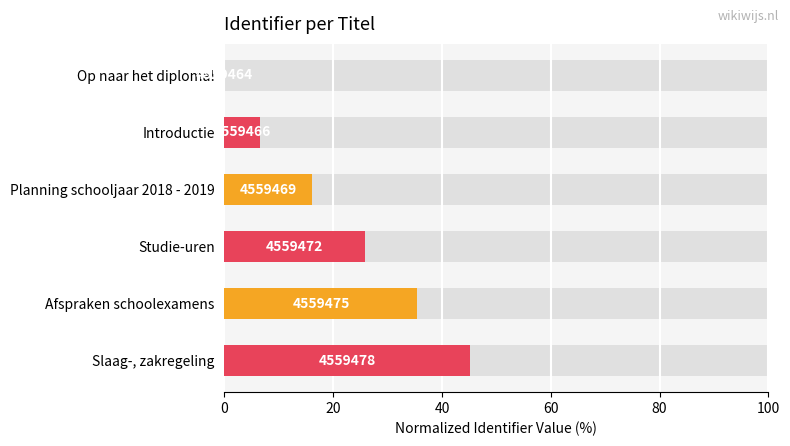

Reading right to left, extract all data points from this chart.

45.2	35.5	25.8	16.1	6.5	0.0